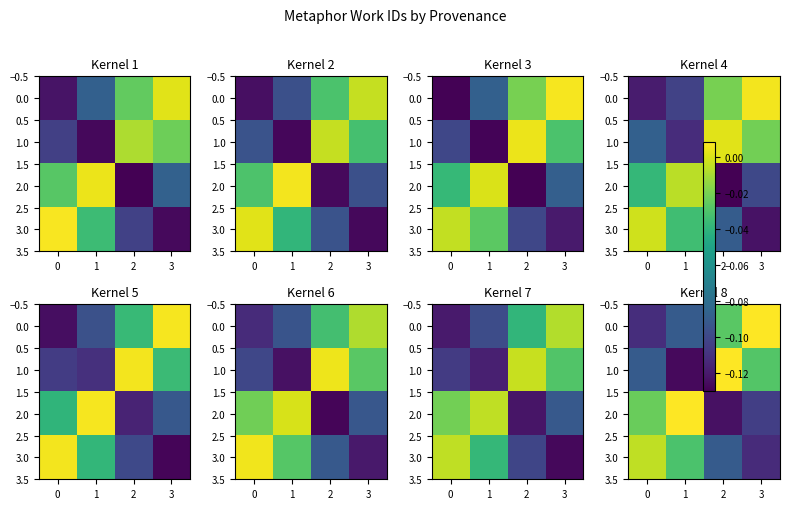

The row_0 series shows 0.0 at 2. True or false?

True